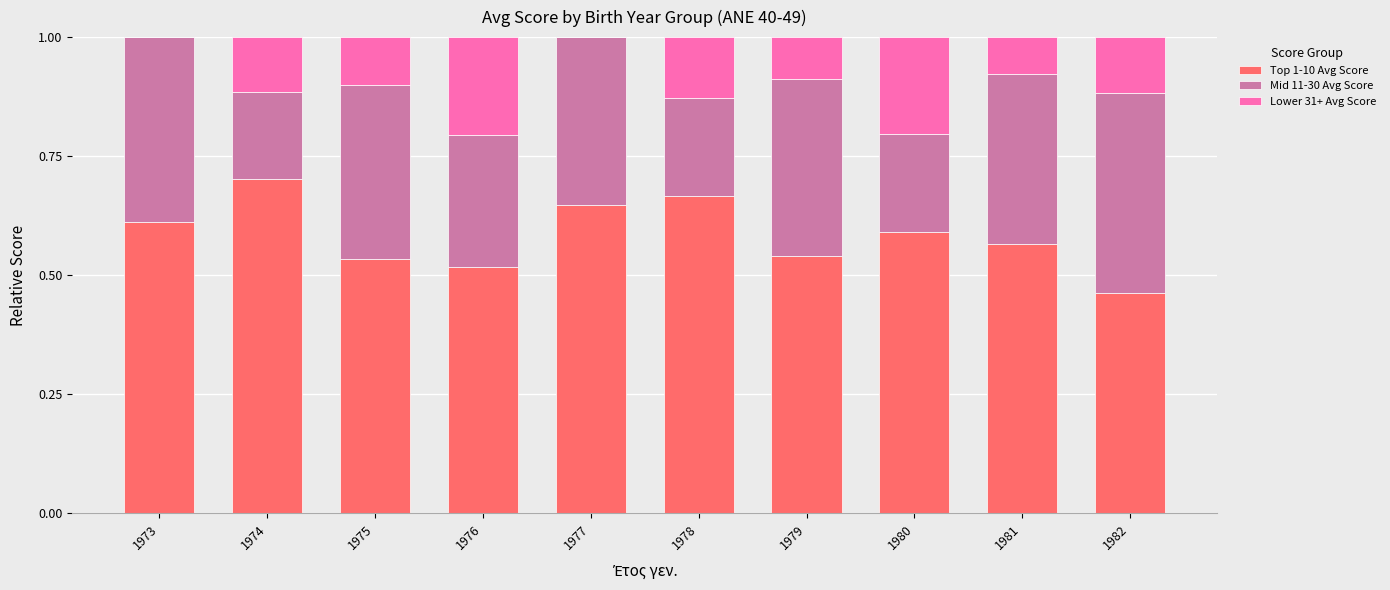

Are the bars grouped side by side (vs. stacked)?

No